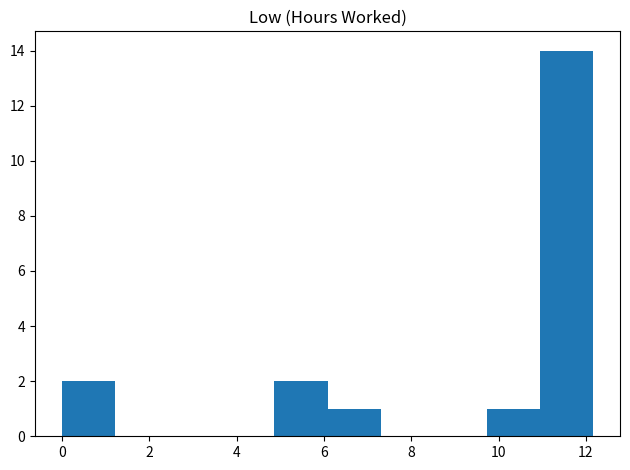

Reading left to right, list every bar in this chart as the range it spans on the x-axis followed by its height. Neither the bar edges nor the heights are printed on the chart, so give them approximately, as read against the axes.

0.0 to 1.2: 2
1.2 to 2.4: 0
2.4 to 3.6: 0
3.6 to 4.8: 0
4.8 to 6.0: 2
6.0 to 7.4: 1
7.4 to 8.6: 0
8.6 to 9.8: 0
9.8 to 11.0: 1
11.0 to 12.2: 14